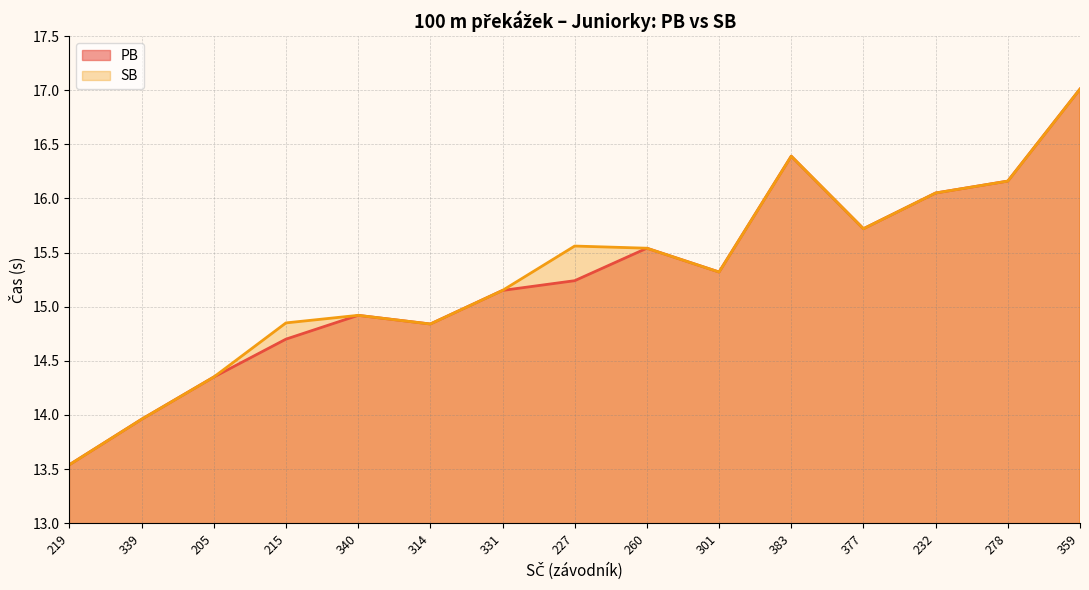

At how many categories does at least one series exceed 15?

9